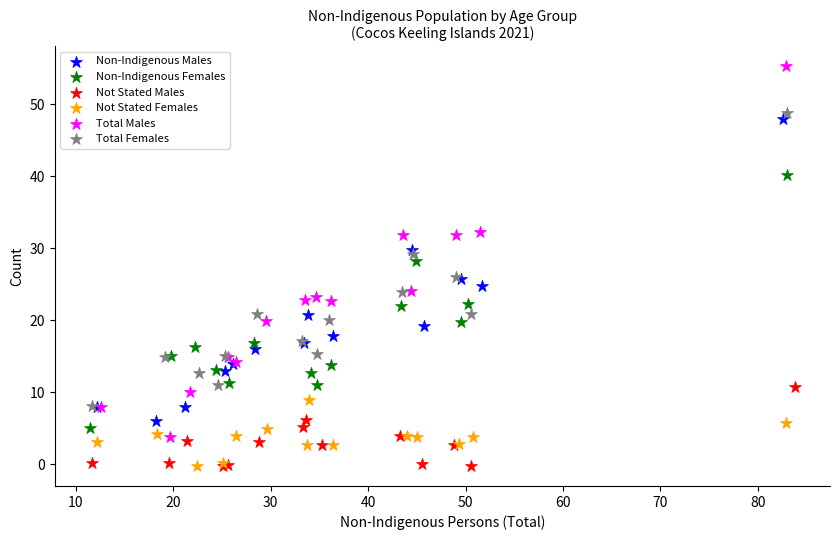

Which series contains the highest Y value?

Total Males